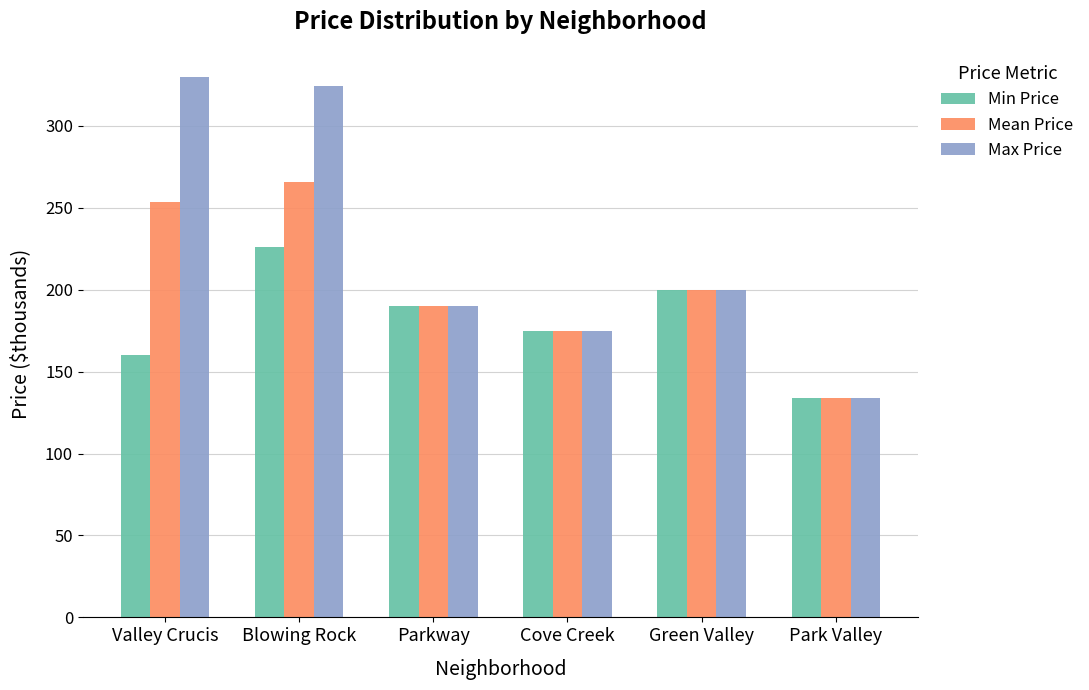

What is the total value across all series at Valley Crucis?

743.4